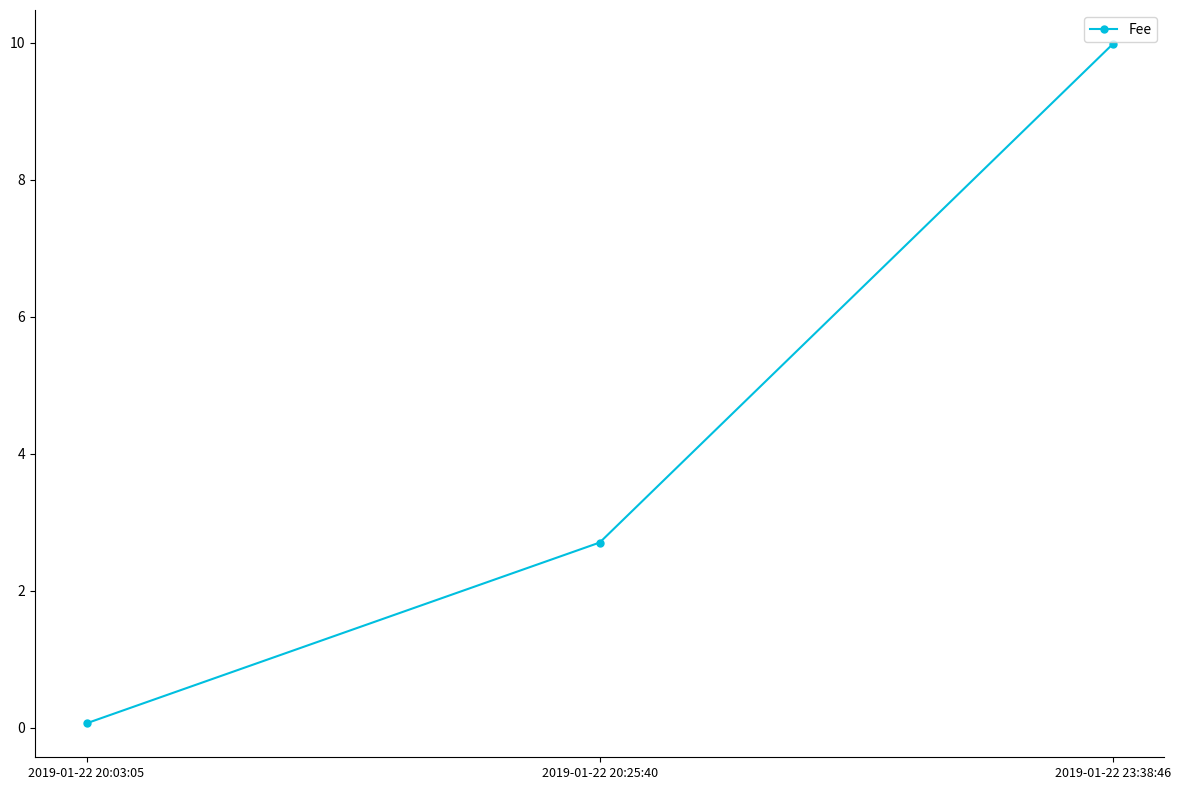

What is the change in value from 2019-01-22 20:03:05 to 2019-01-22 20:25:40?

+2.6